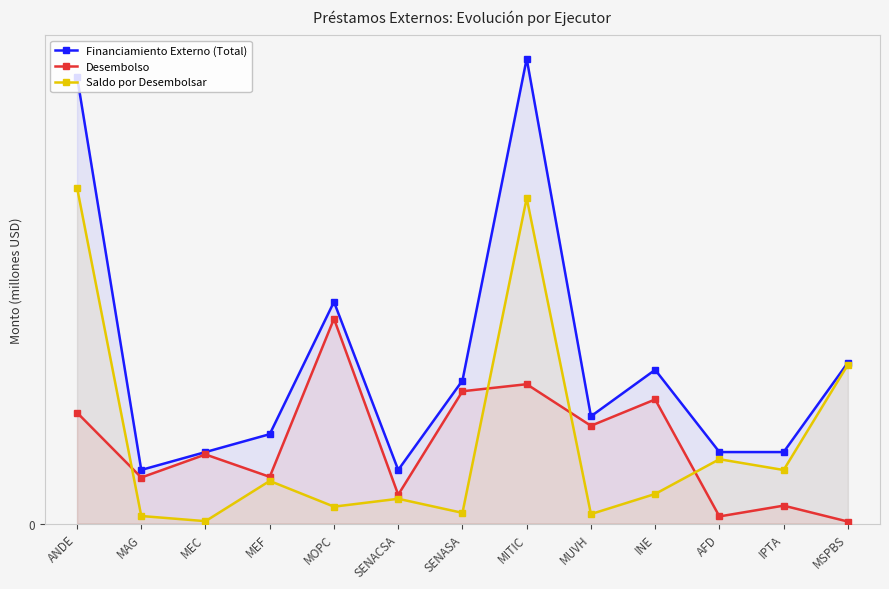

Is it true that Desembolso equals 1.1 at AFD?

False